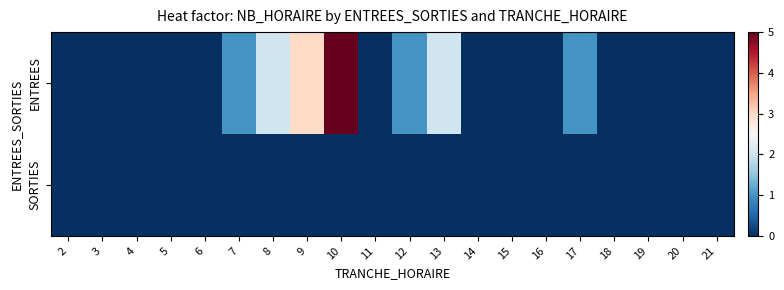

List the series in order of their peak value, lowest first.

SORTIES, ENTREES